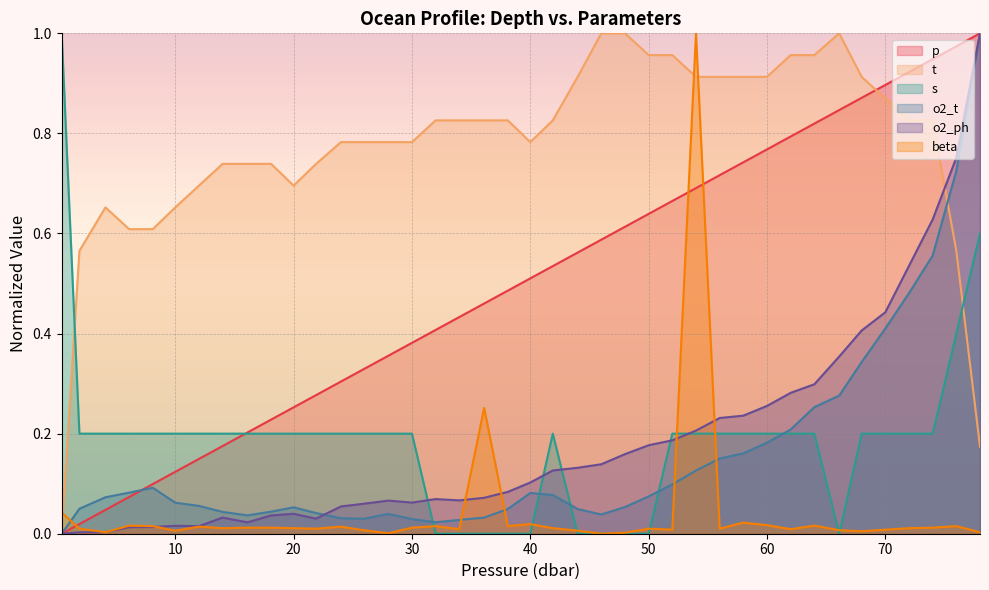

Reading left to right, what are all the values shown in this chart?

p: 0.0	0.0	0.0	0.1	0.1	0.1	0.1	0.2	0.2	0.2	0.3	0.3	0.3	0.3	0.4	0.4	0.4	0.4	0.5	0.5	0.5	0.5	0.6	0.6	0.6	0.6	0.7	0.7	0.7	0.7	0.8	0.8	0.8	0.8	0.9	0.9	0.9	0.9	1.0	1.0
t: 0.0	0.6	0.7	0.6	0.6	0.7	0.7	0.7	0.7	0.7	0.7	0.7	0.8	0.8	0.8	0.8	0.8	0.8	0.8	0.8	0.8	0.8	0.9	1.0	1.0	1.0	1.0	0.9	0.9	0.9	0.9	1.0	1.0	1.0	0.9	0.9	0.8	0.8	0.6	0.2
s: 1.0	0.2	0.2	0.2	0.2	0.2	0.2	0.2	0.2	0.2	0.2	0.2	0.2	0.2	0.2	0.2	0.0	0.0	0.0	0.0	0.0	0.2	0.0	0.0	0.0	0.0	0.2	0.2	0.2	0.2	0.2	0.2	0.2	0.0	0.2	0.2	0.2	0.2	0.4	0.6
o2_t: 0.0	0.0	0.1	0.1	0.1	0.1	0.1	0.0	0.0	0.0	0.1	0.0	0.0	0.0	0.0	0.0	0.0	0.0	0.0	0.0	0.1	0.1	0.0	0.0	0.1	0.1	0.1	0.1	0.2	0.2	0.2	0.2	0.3	0.3	0.3	0.4	0.5	0.6	0.7	1.0
o2_ph: 0.0	0.0	0.0	0.0	0.0	0.0	0.0	0.0	0.0	0.0	0.0	0.0	0.1	0.1	0.1	0.1	0.1	0.1	0.1	0.1	0.1	0.1	0.1	0.1	0.2	0.2	0.2	0.2	0.2	0.2	0.3	0.3	0.3	0.4	0.4	0.4	0.5	0.6	0.8	1.0
beta: 0.0	0.0	0.0	0.0	0.0	0.0	0.0	0.0	0.0	0.0	0.0	0.0	0.0	0.0	0.0	0.0	0.0	0.0	0.3	0.0	0.0	0.0	0.0	0.0	0.0	0.0	0.0	1.0	0.0	0.0	0.0	0.0	0.0	0.0	0.0	0.0	0.0	0.0	0.0	0.0